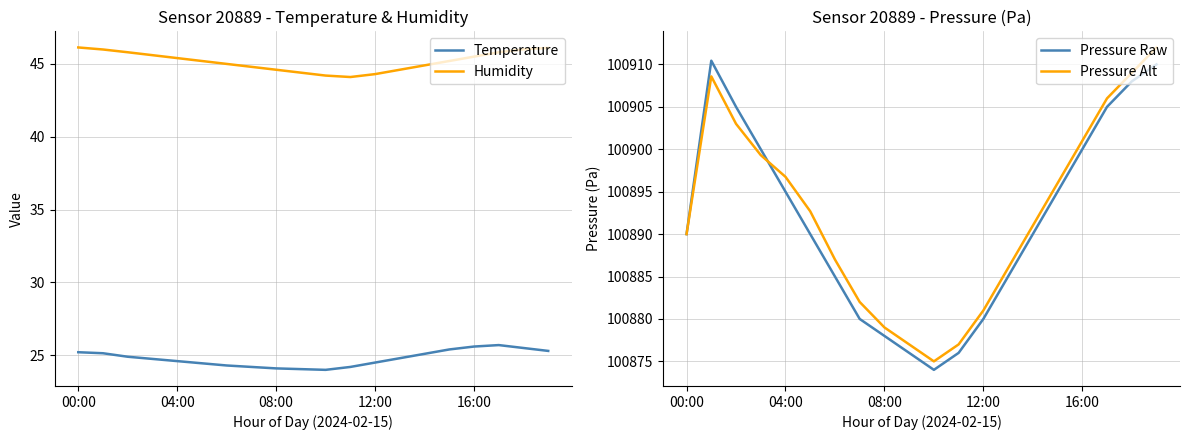

What position from the right is 19?

1